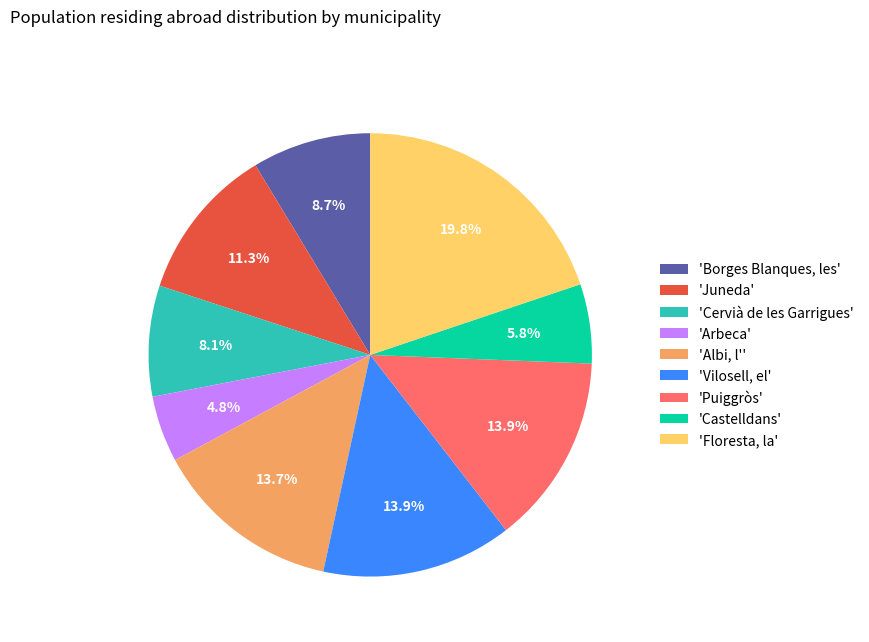

To the nearest percent, what is the difference between the largest and smallest slice percentages?

15%